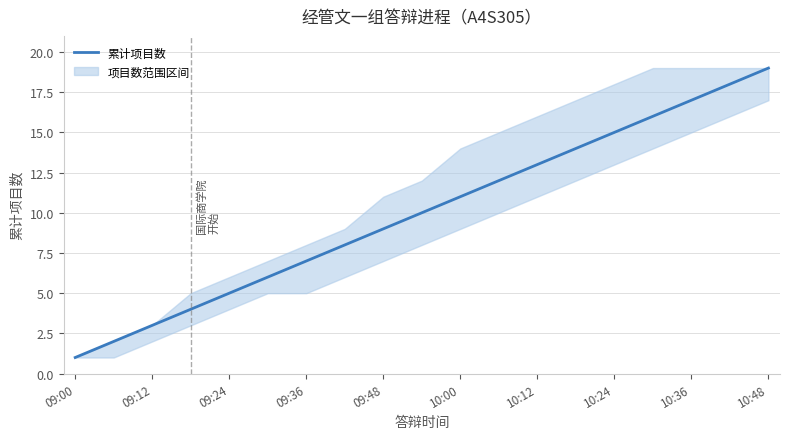

What is the difference between the maximum and minimum values?

18